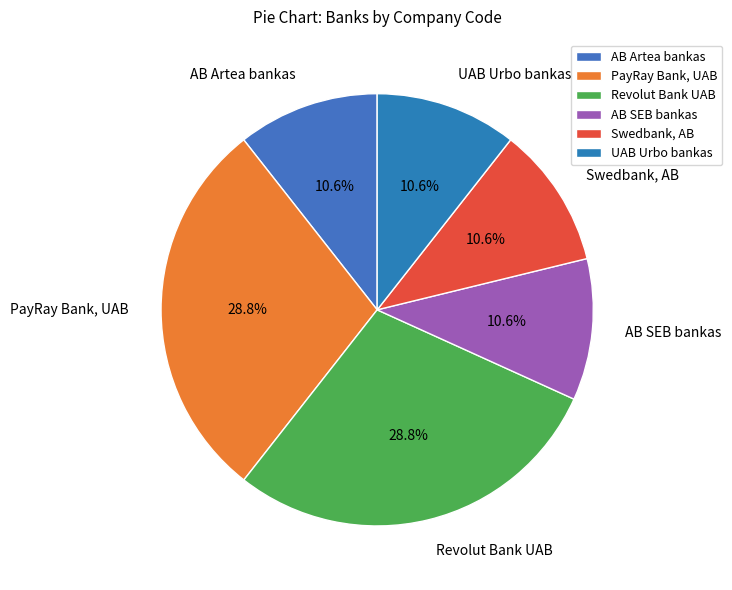

Which has a higher value, PayRay Bank, UAB or AB Artea bankas?

PayRay Bank, UAB